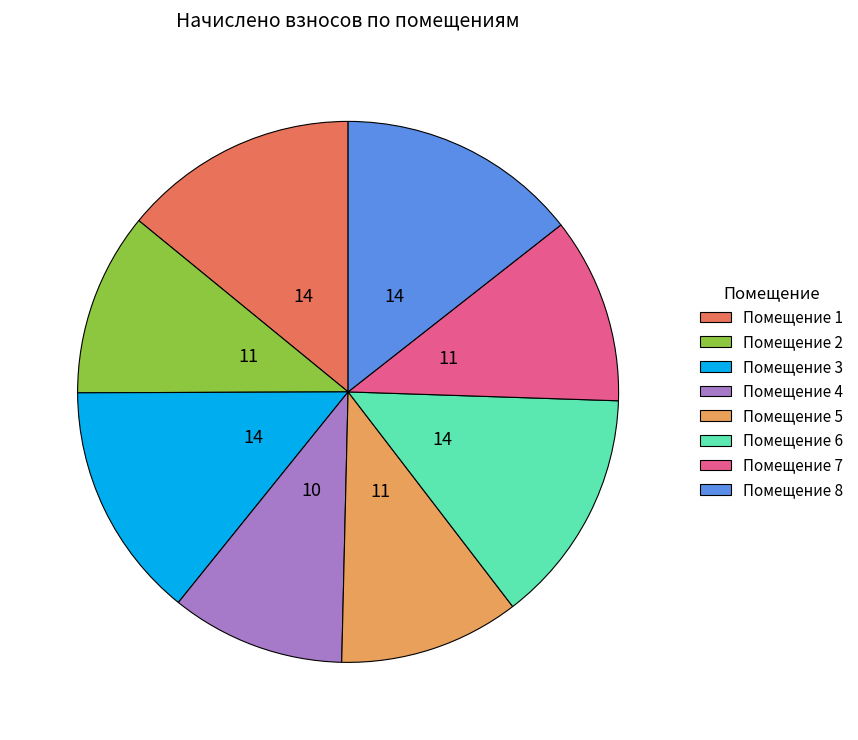

Is there a majority slice in this chart?

No